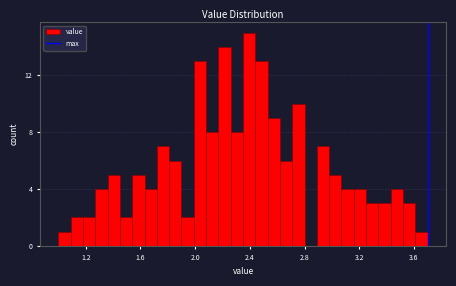

Around what value on the x-axis is the tallest bar? Give the approximate position of its centre, as read against the axis.

2.40